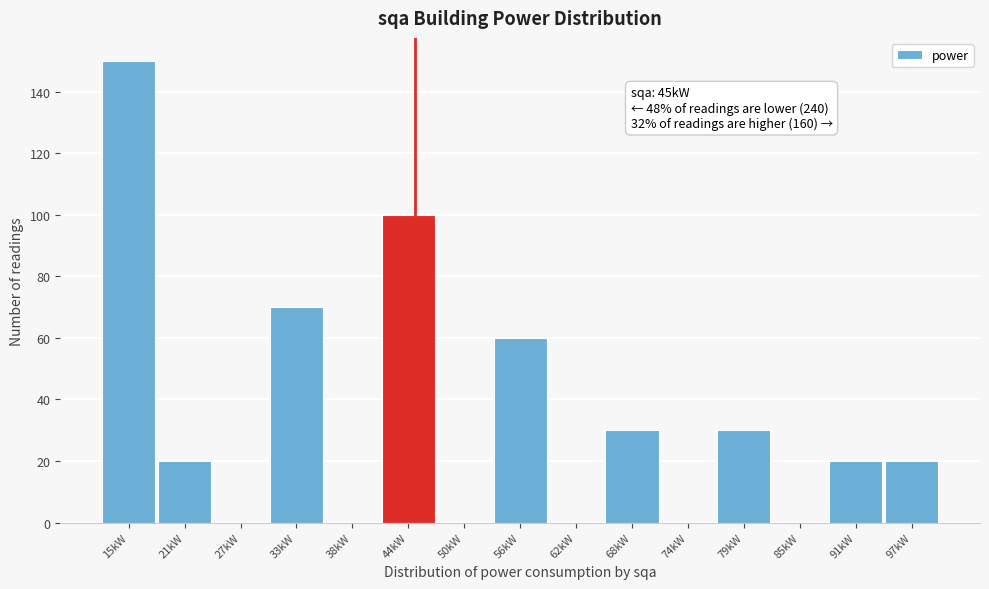

Which range on the x-axis has the tallest bar?

12 to 18